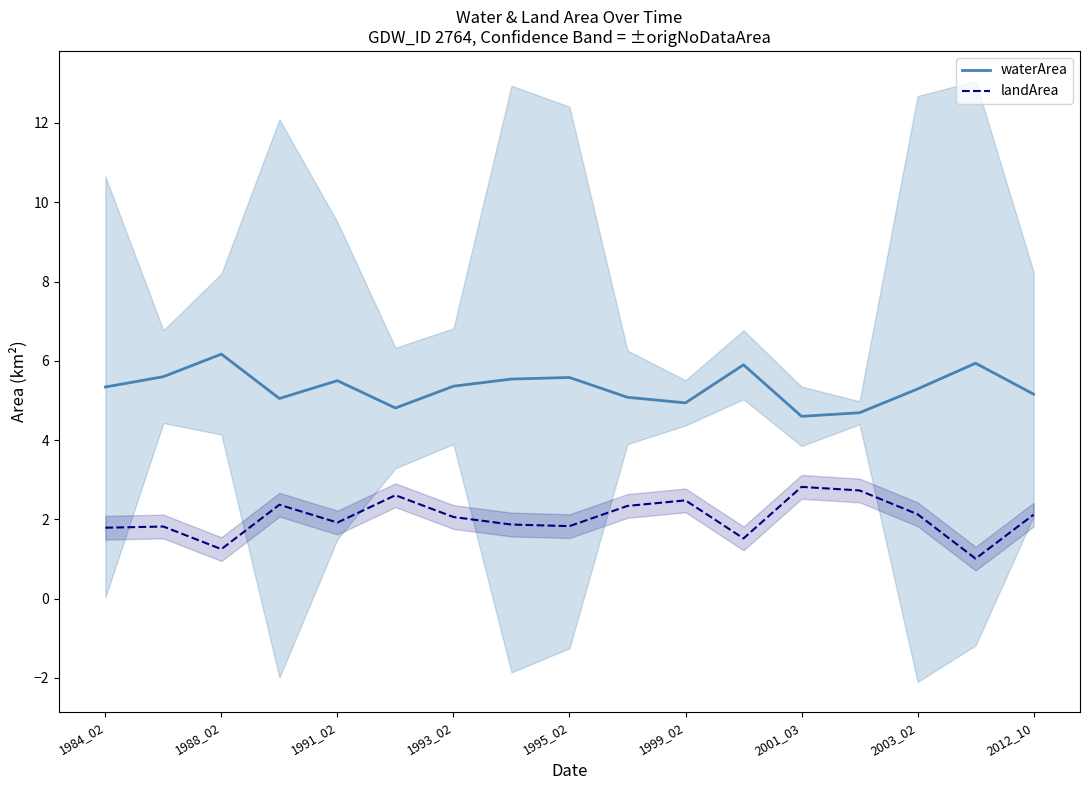

List the series in order of their peak value, lowest first.

landArea, waterArea